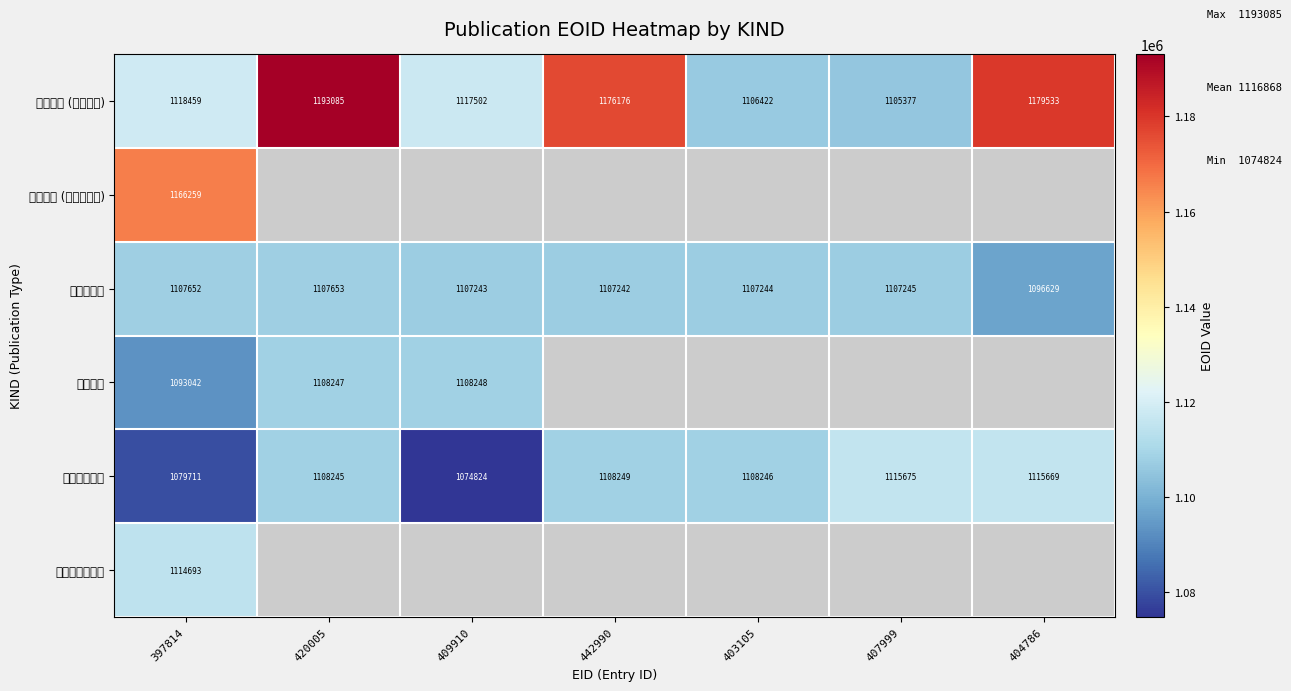

Is it true that 総説・解説 equals 744307 at 442990?

False